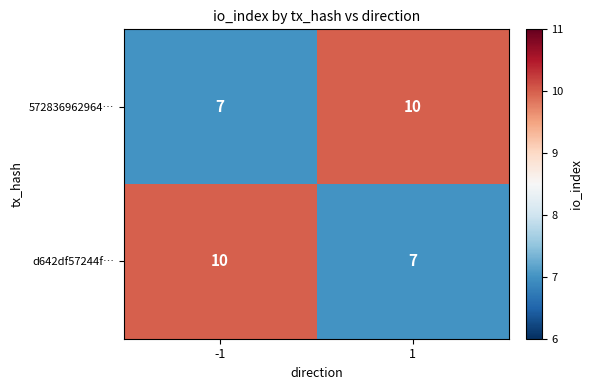

At how many categories does at least one series exceed 7?

2